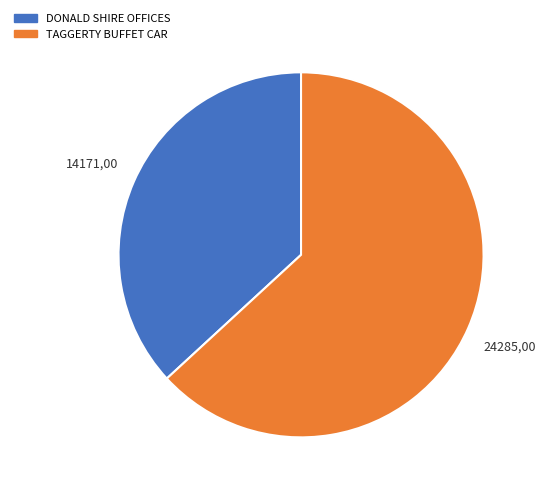

Is it true that TAGGERTY BUFFET CAR is 49% of the pie?

False